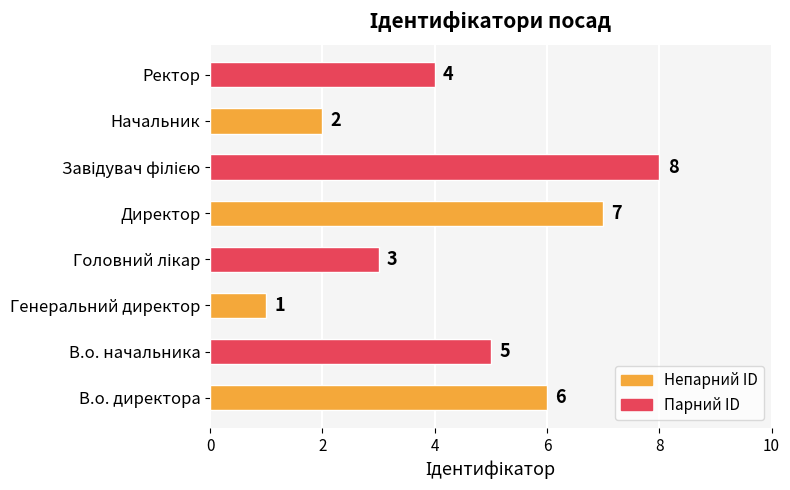

How many values are between 3 and 7?

5